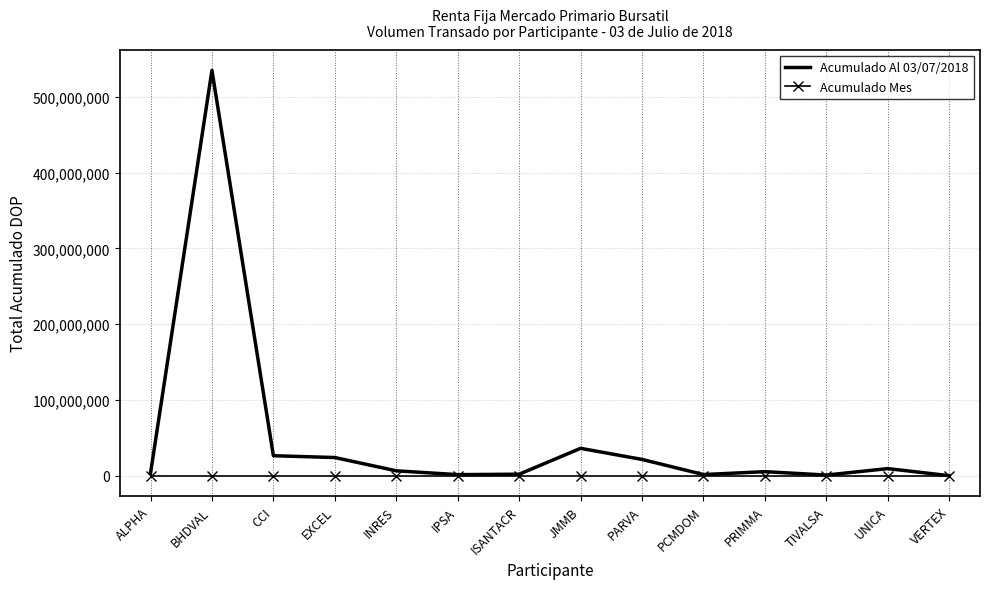

The Acumulado Mes series shows 0.0 at ALPHA. True or false?

True